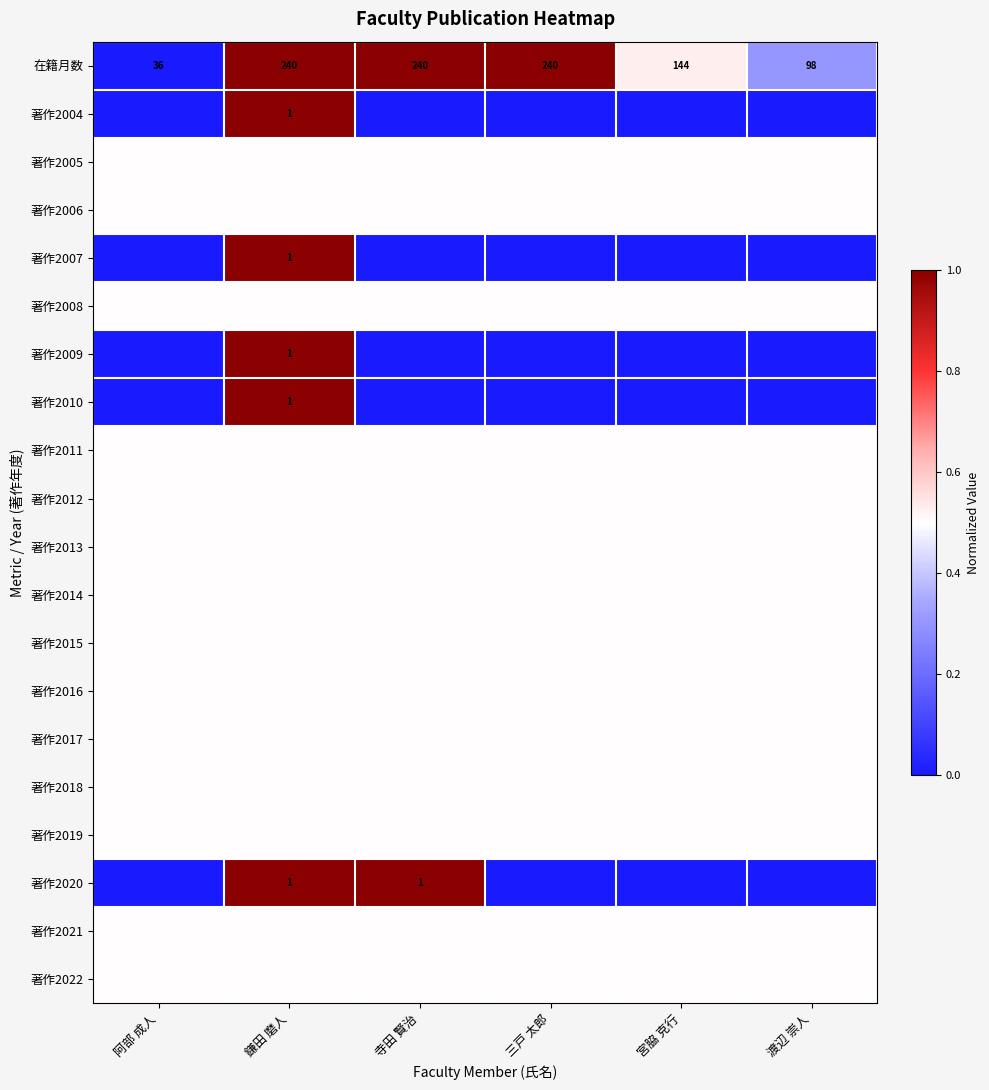

At how many categories does at least one series exceed 0?

6